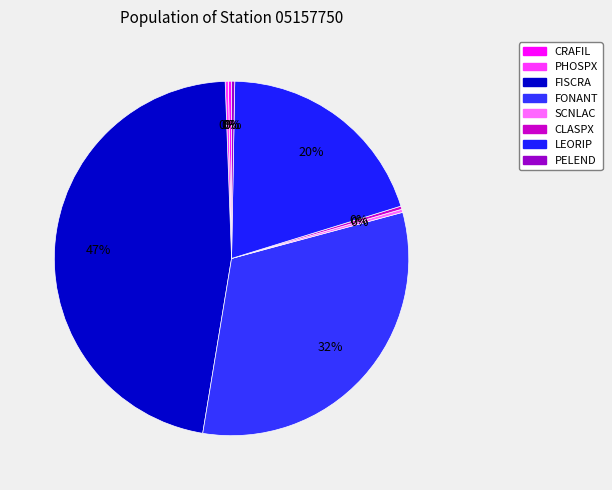

What is the largest slice in the pie chart?

FISCRA